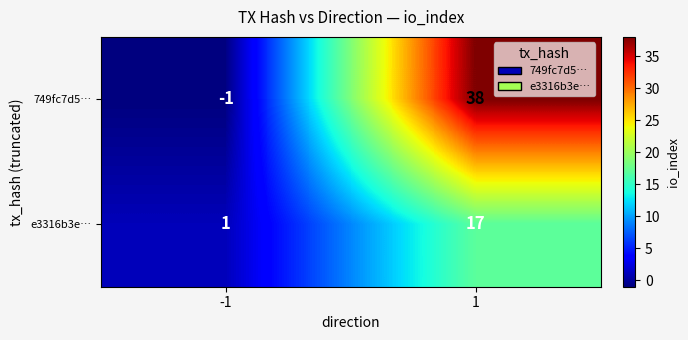

What is the approximate value of e3316b3e… at 1, to the nearest 5?

15